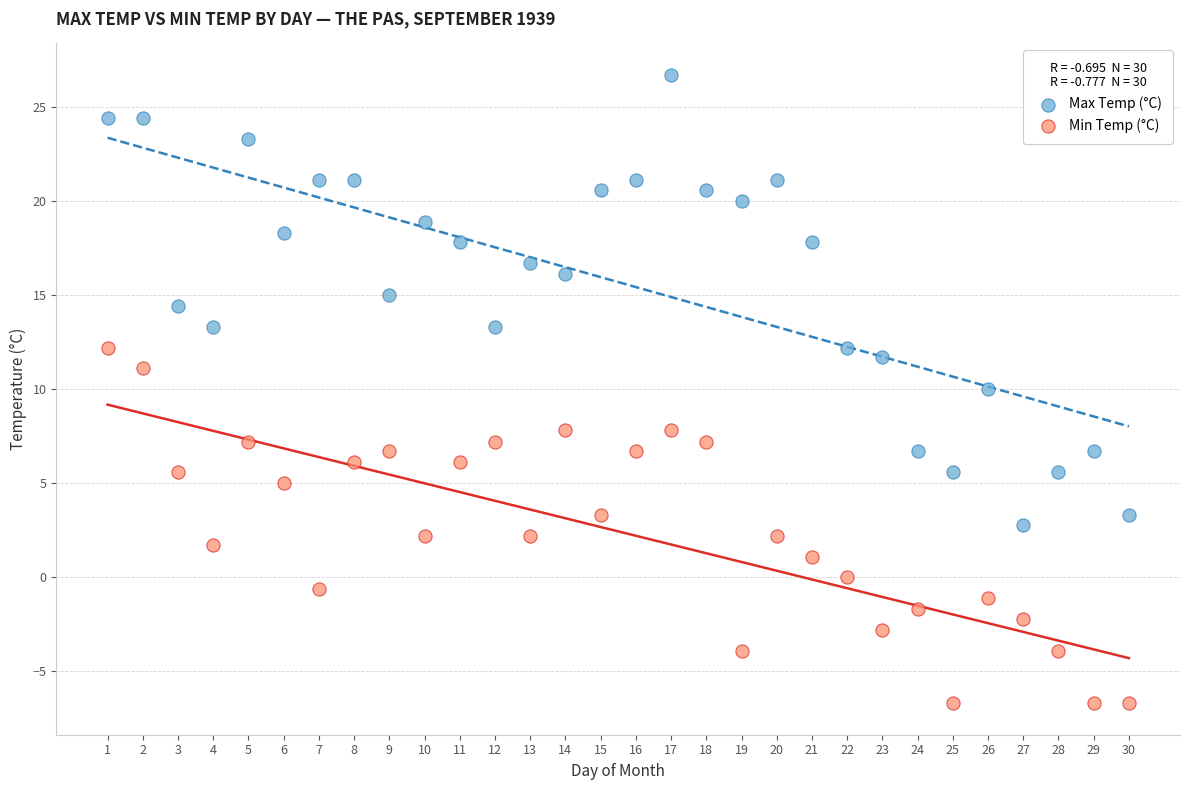

Across all data points, what is the range of Y values (max minus min)?

33.4